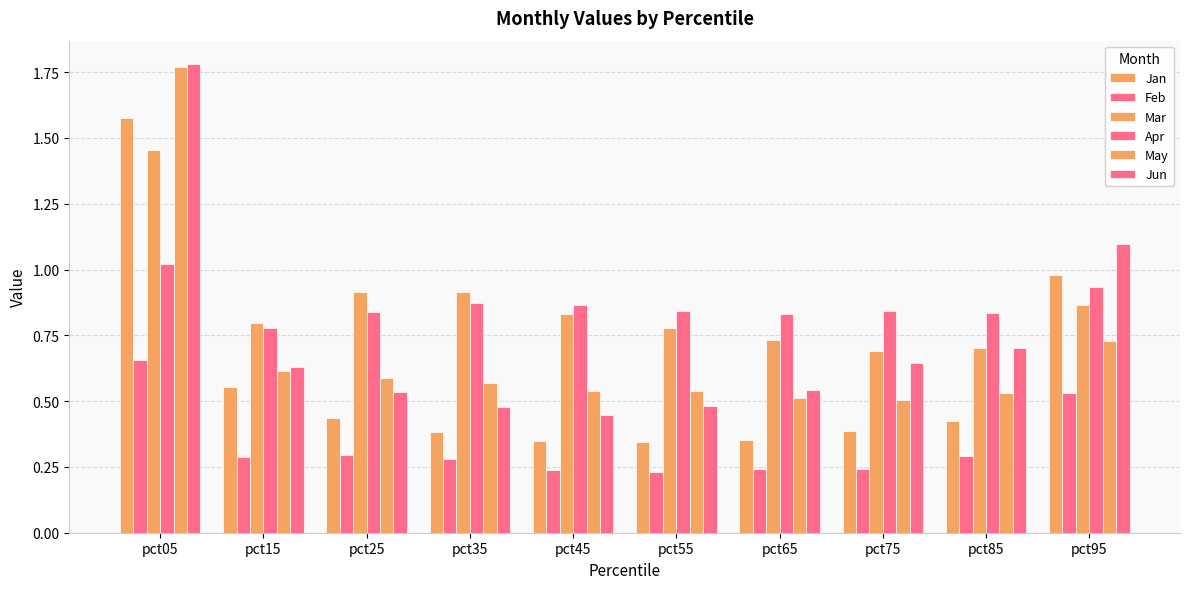

Between pct95 and pct75, which is larger?

pct95